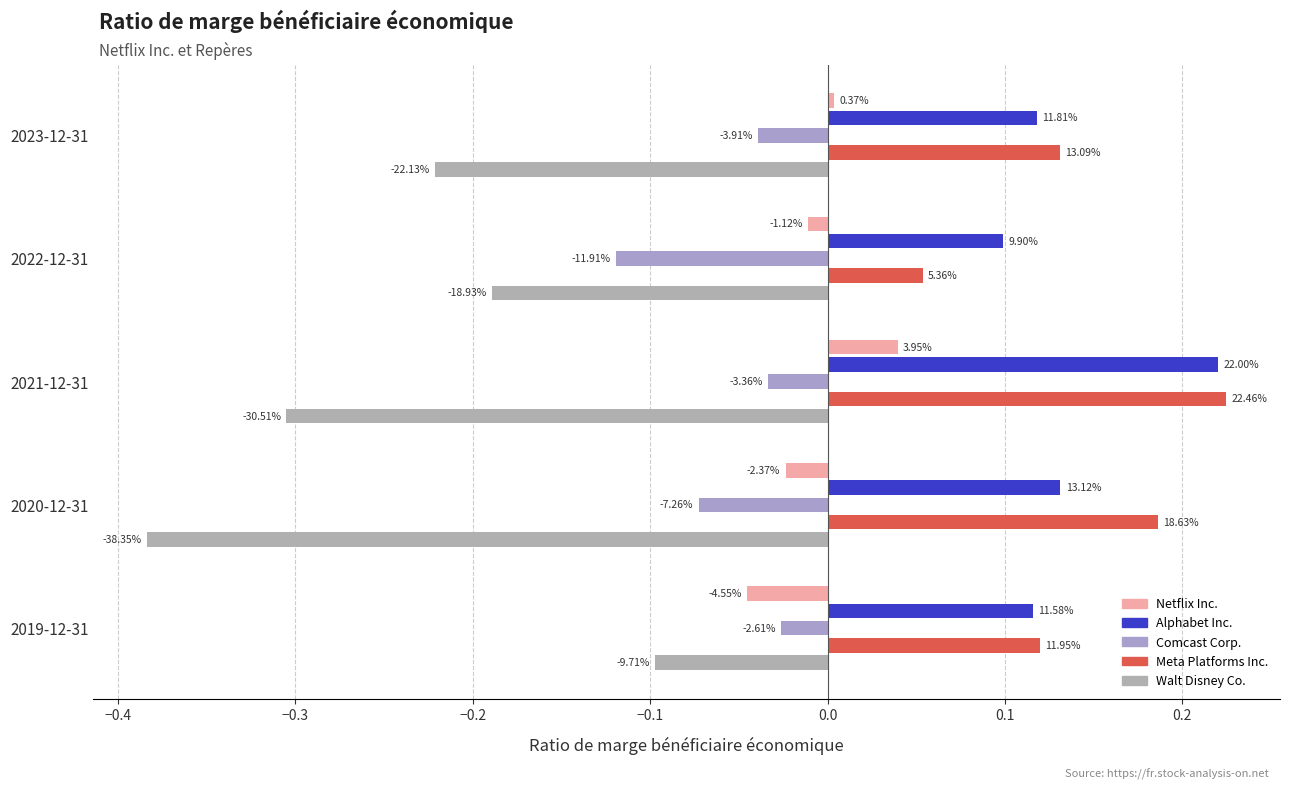

How many data points does each series have?

5